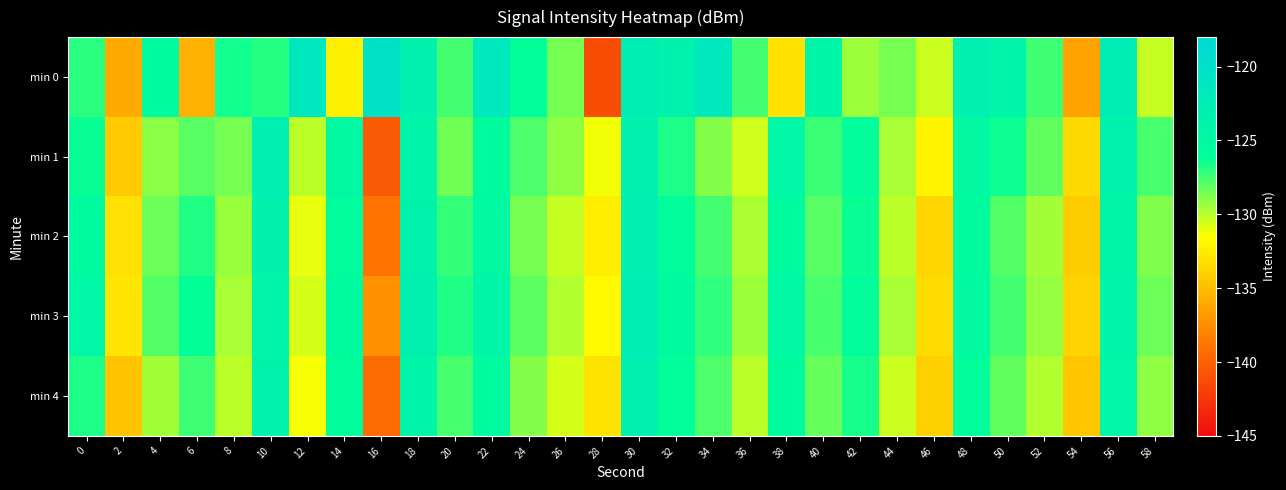

What is the difference between the highest and lowest values at 58?

2.7